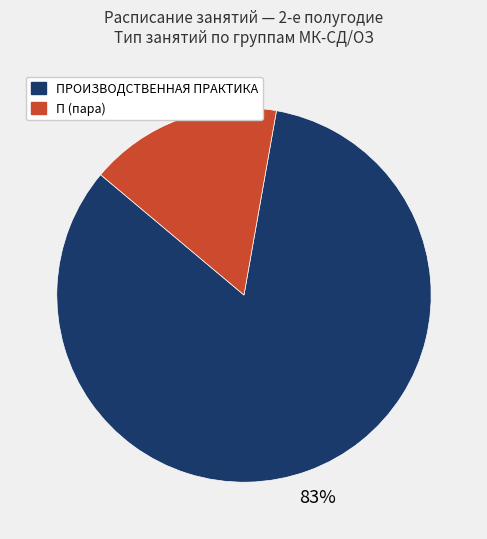

Is there a majority slice in this chart?

Yes